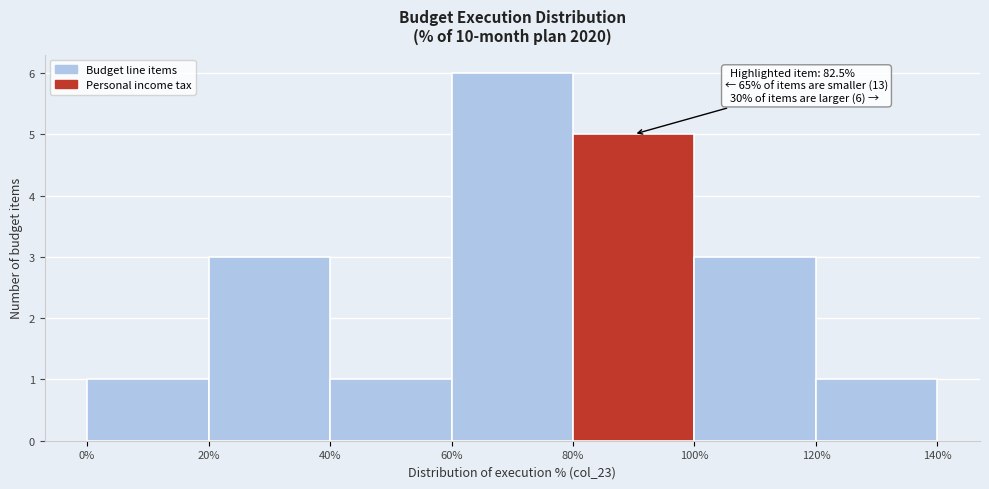

Over which range of the x-axis is the bar tallest?

60% to 80%